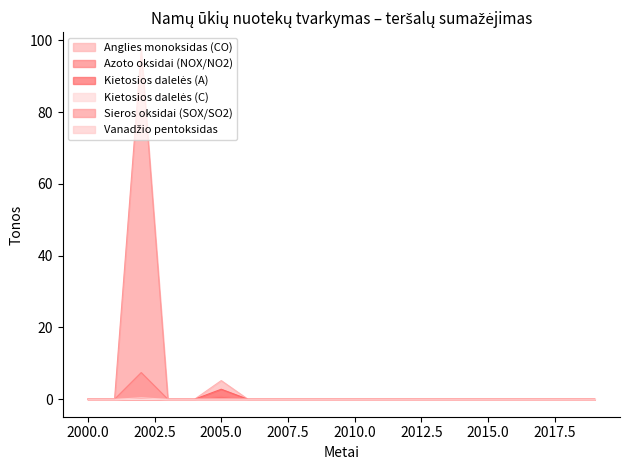

What is the average value of the Vanadžio pentoksidas series?

5.4